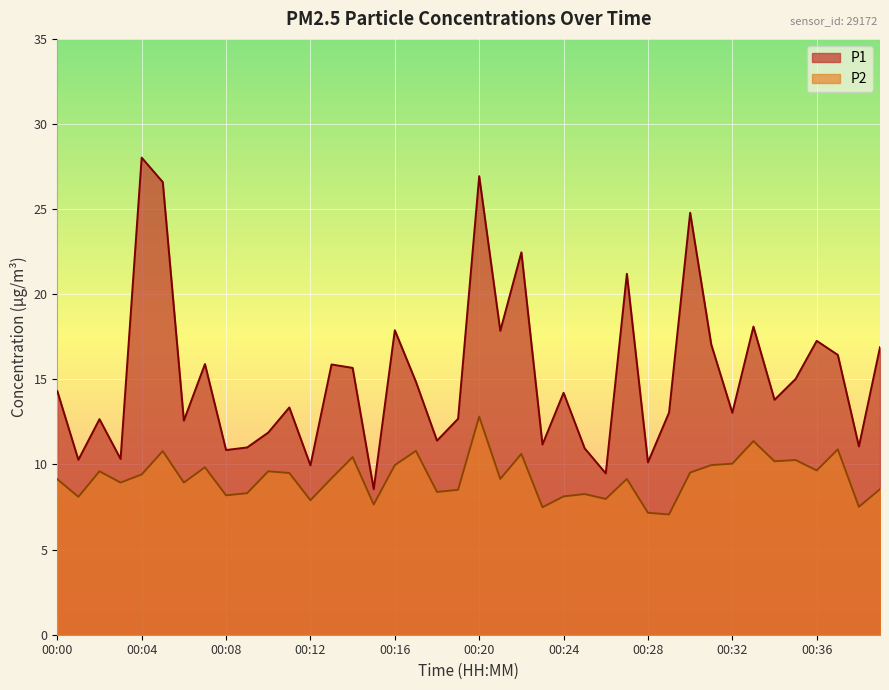

Count the number of categories in the chart.

40